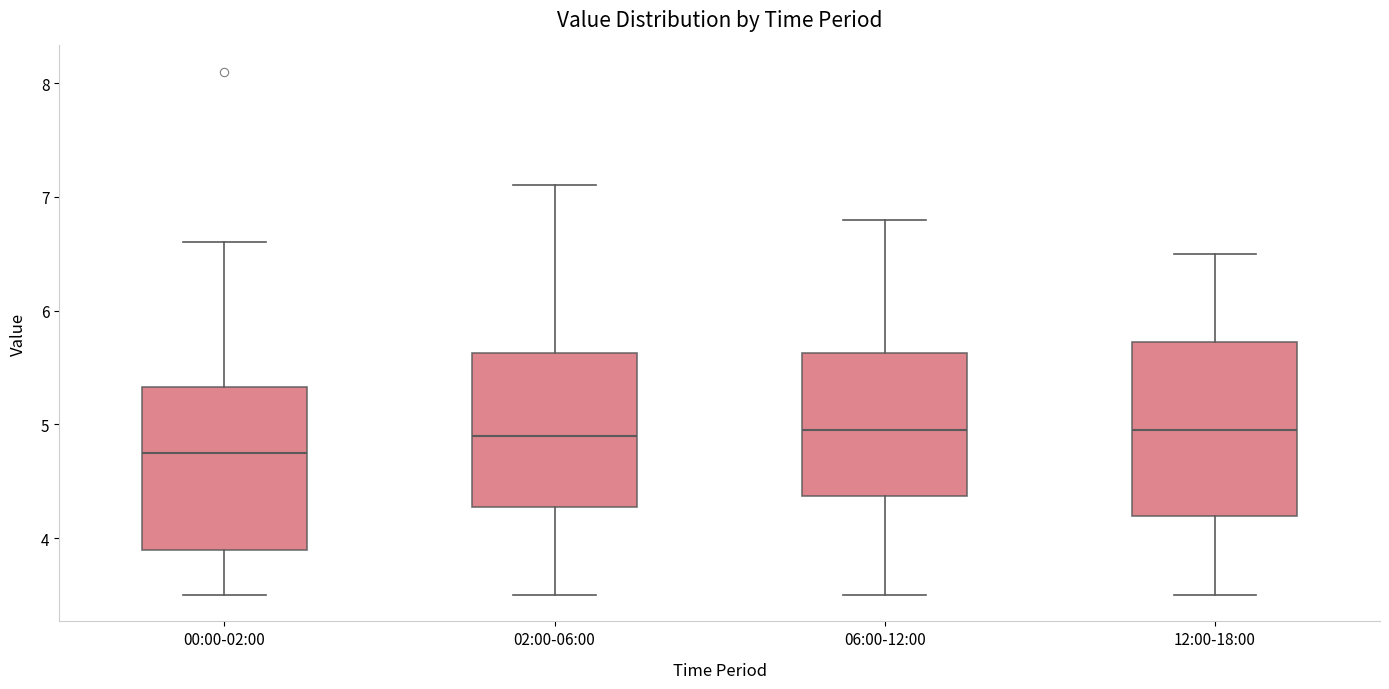

Which box has the lowest median line?

00:00-02:00